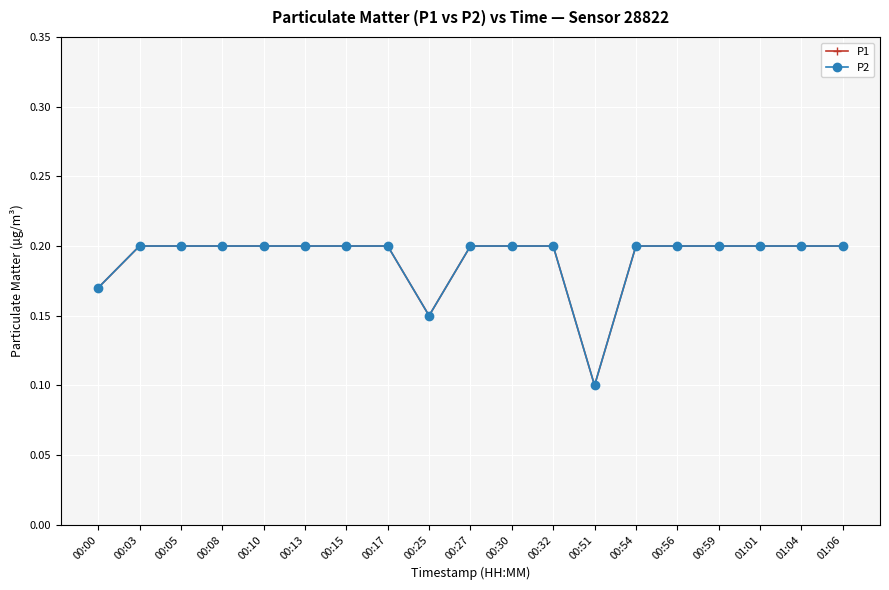

At which label is P1 closest to 0?

00:51